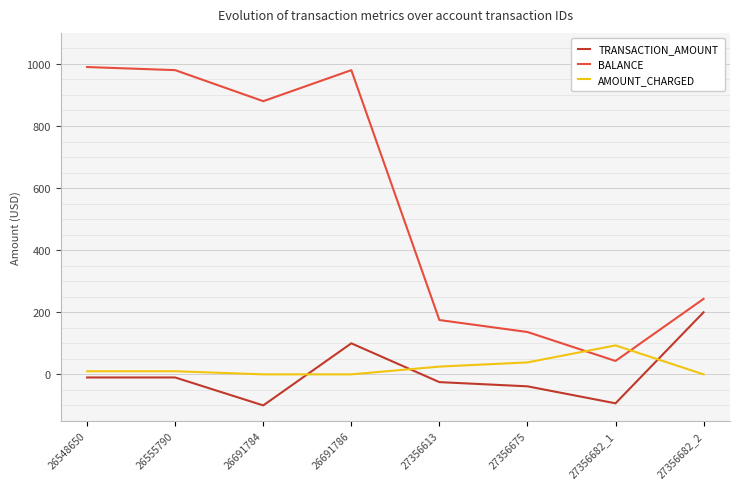

What is the sum of all TRANSACTION_AMOUNT values?

23.2